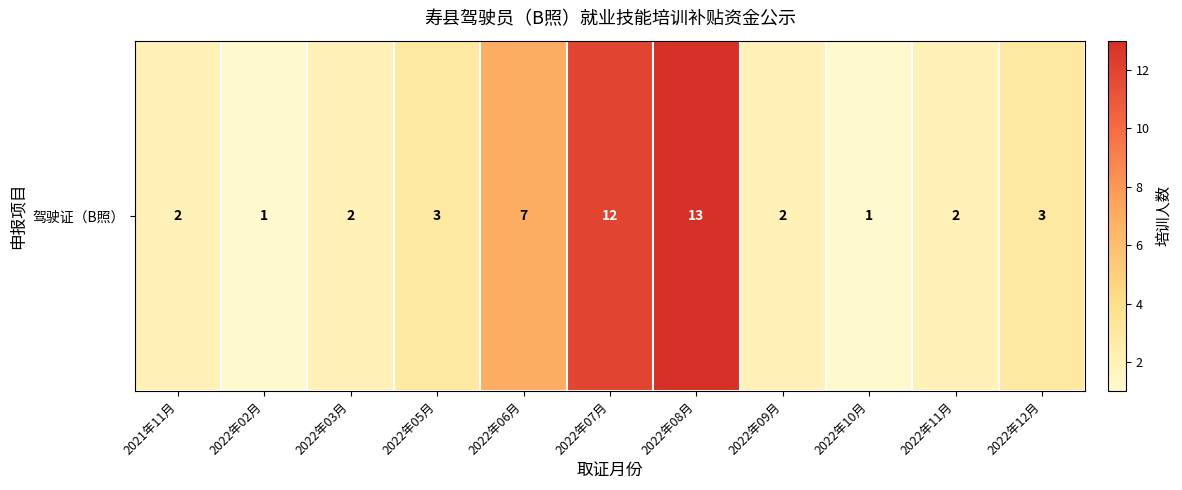

True or false: the data shows 1 at 2022年10月.

True